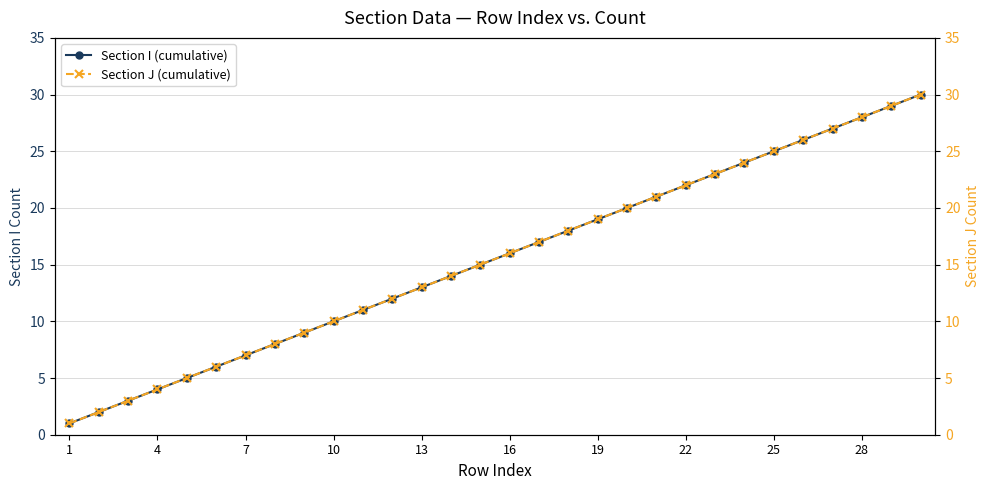

True or false: Section I (cumulative) and Section J (cumulative) cross at least once.

False